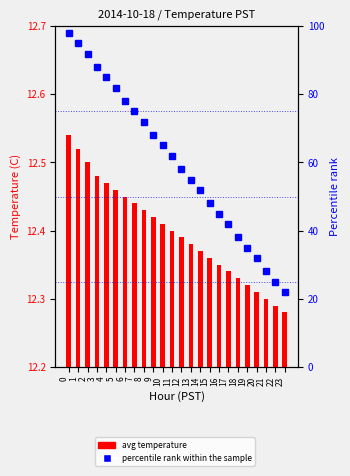

Between 4 and 13, which is larger?

4